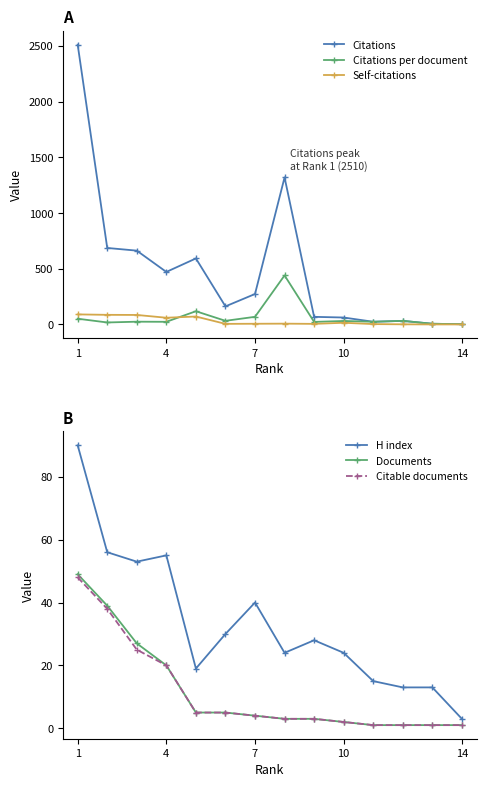

Does the chart display data point markers on the line(s)?

Yes